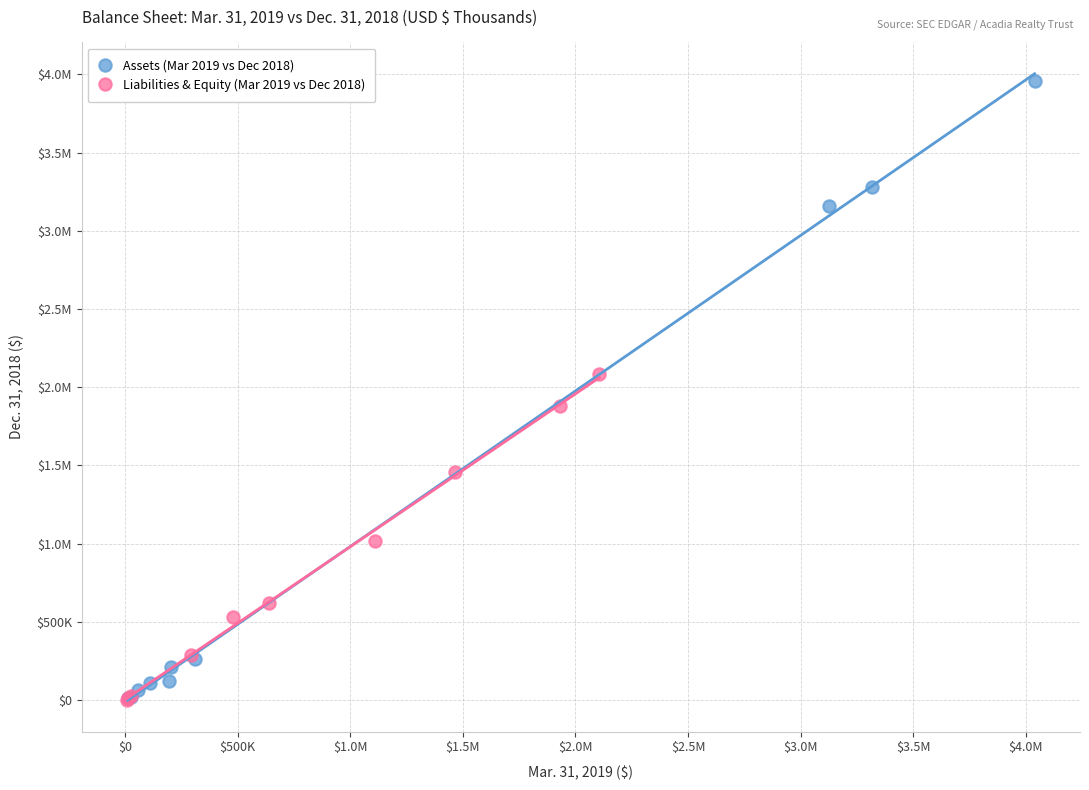

What are all the series names shown in the legend?

Assets (Mar 2019 vs Dec 2018), Liabilities & Equity (Mar 2019 vs Dec 2018)